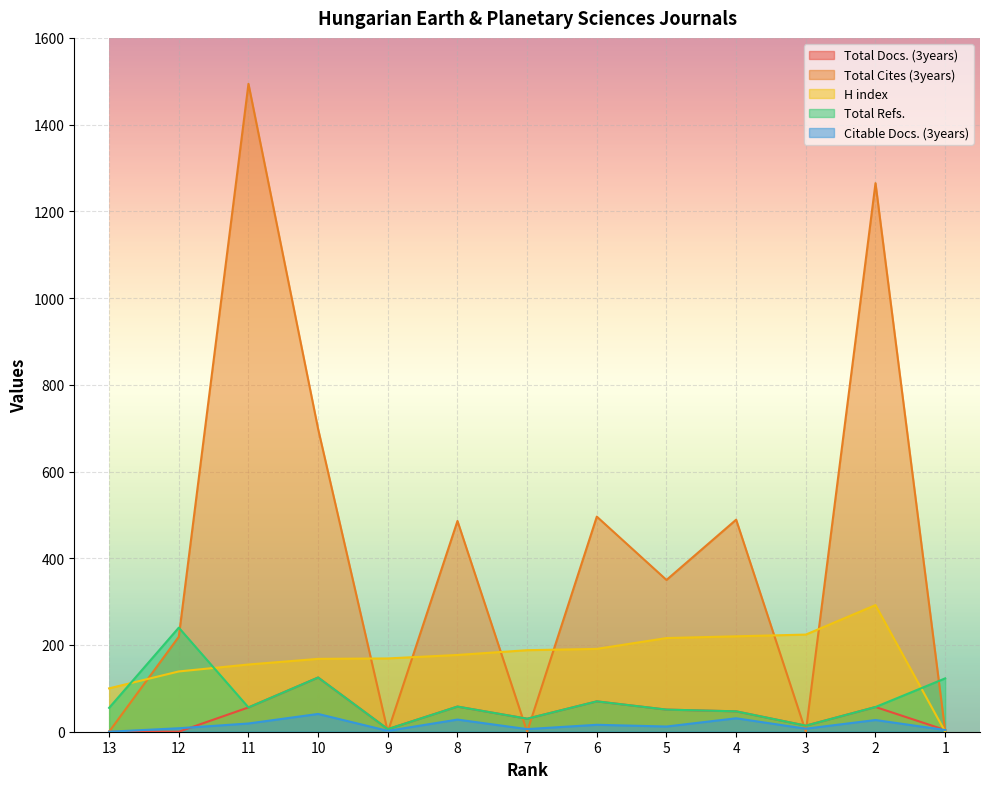

Reading right to left, extract all data points from this chart.

Total Docs. (3years): 4	57	14	47	51	70	30	58	6	125	56	0	0
Total Cites (3years): 2	1265	0	489	350	496	0	486	0	698	1494	219	0
H index: 0	292	224	220	216	191	188	177	169	168	155	139	100
Total Refs.: 123	57	14	47	51	70	30	58	6	125	56	240	55
Citable Docs. (3years): 4	27	7	31	12	16	6	28	2	41	19	8	0